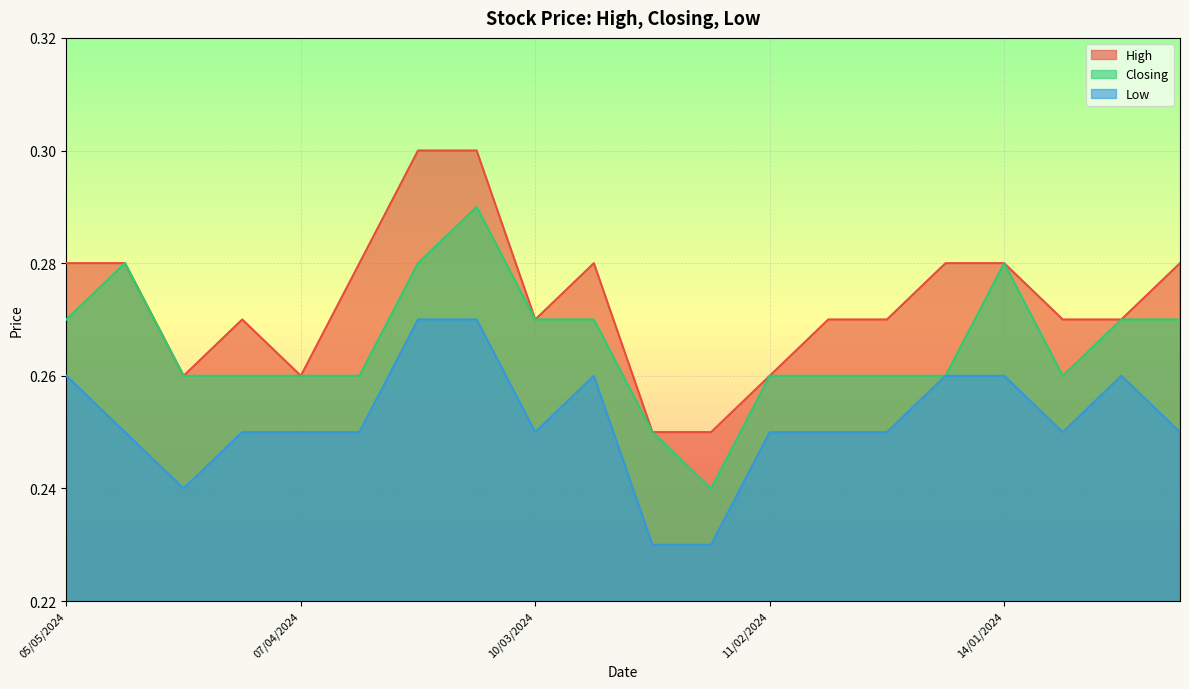

True or false: Closing and Low intersect in this chart.

False